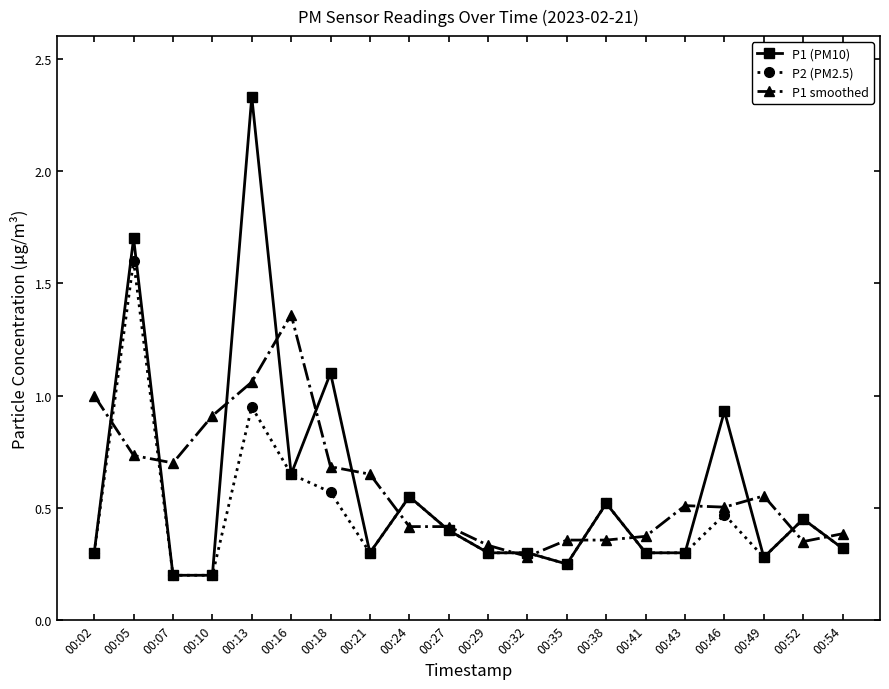

Is the value of P1 smoothed at 00:49 greater than the value of P1 (PM10) at 00:52?

Yes